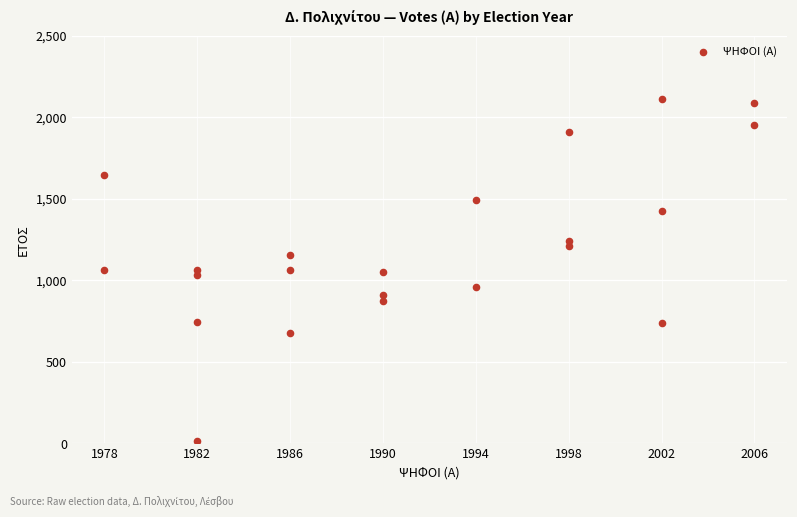

What is the range of X values (max minus min)?

28